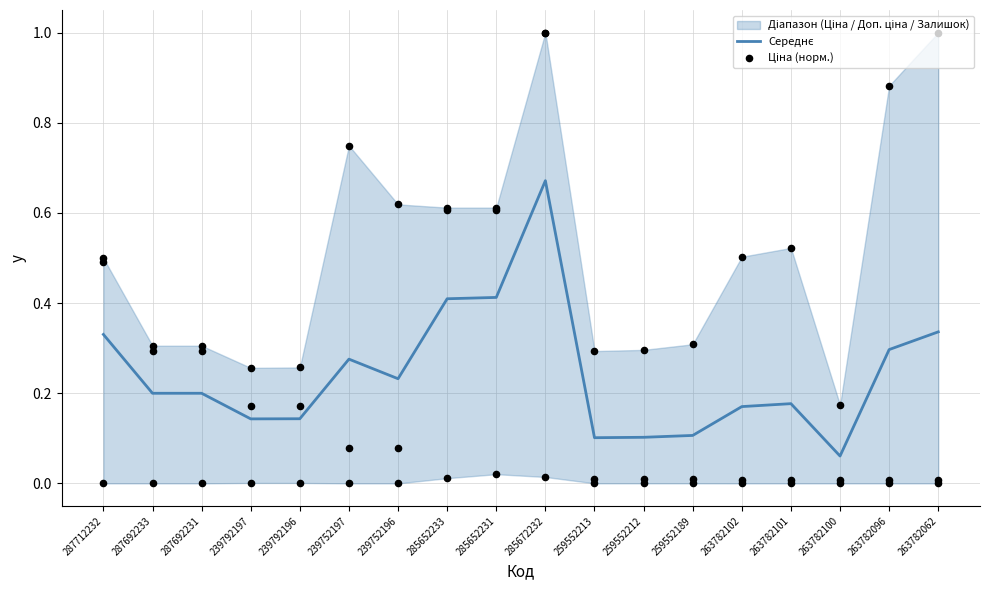

At which category is the sum across all series the highest?

285672232